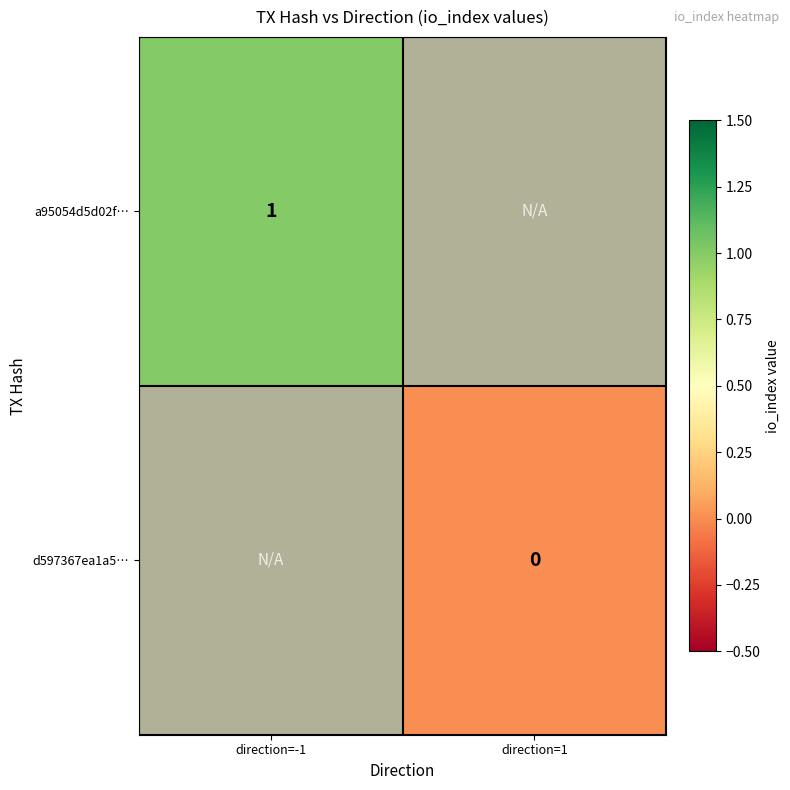

True or false: a95054d5d02f… has a value of 1.0 at direction=-1.

True